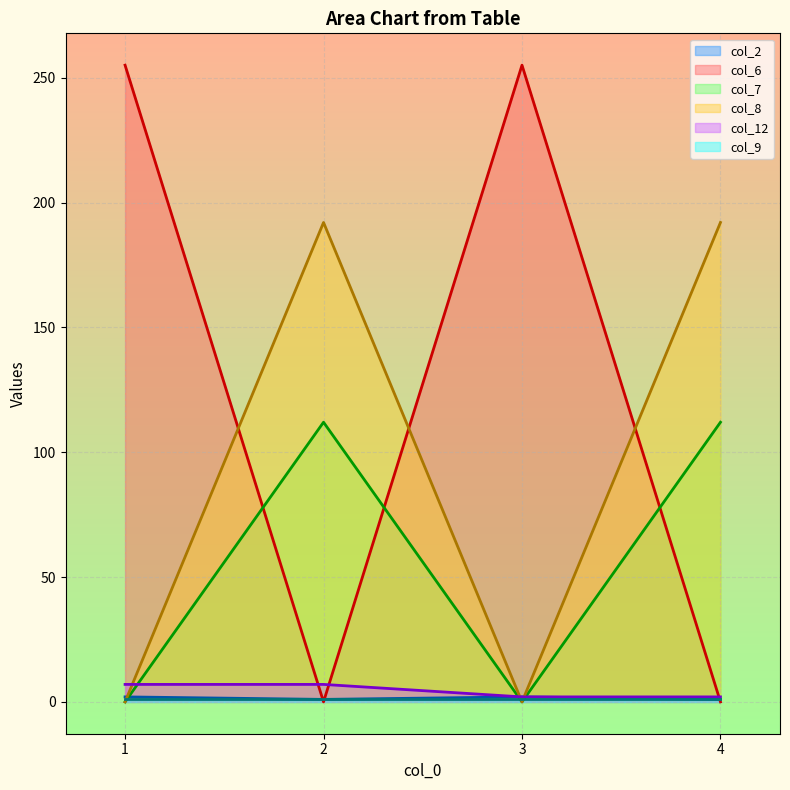

How many lines are shown in the chart?

6